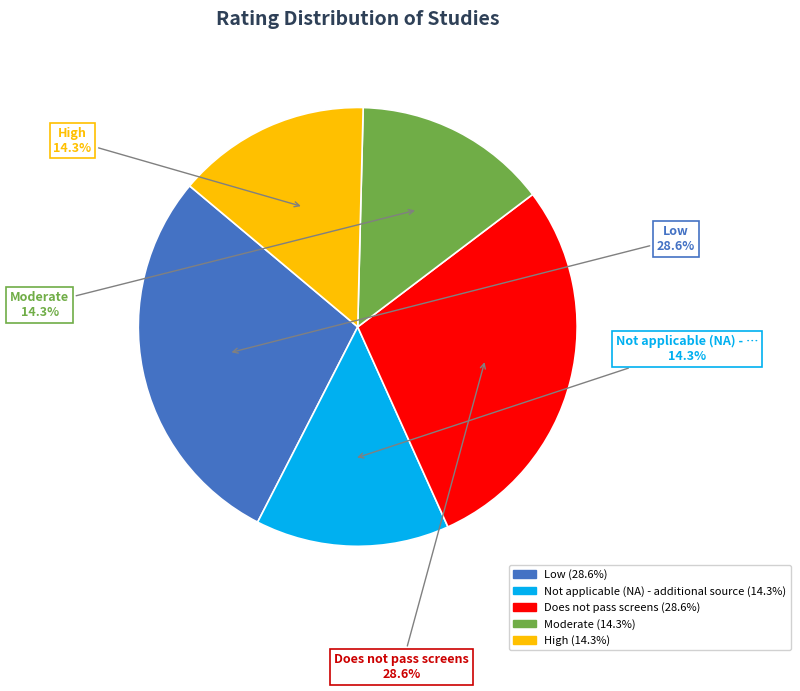

What portion of the pie excludes High (14.3%)?

85.7%